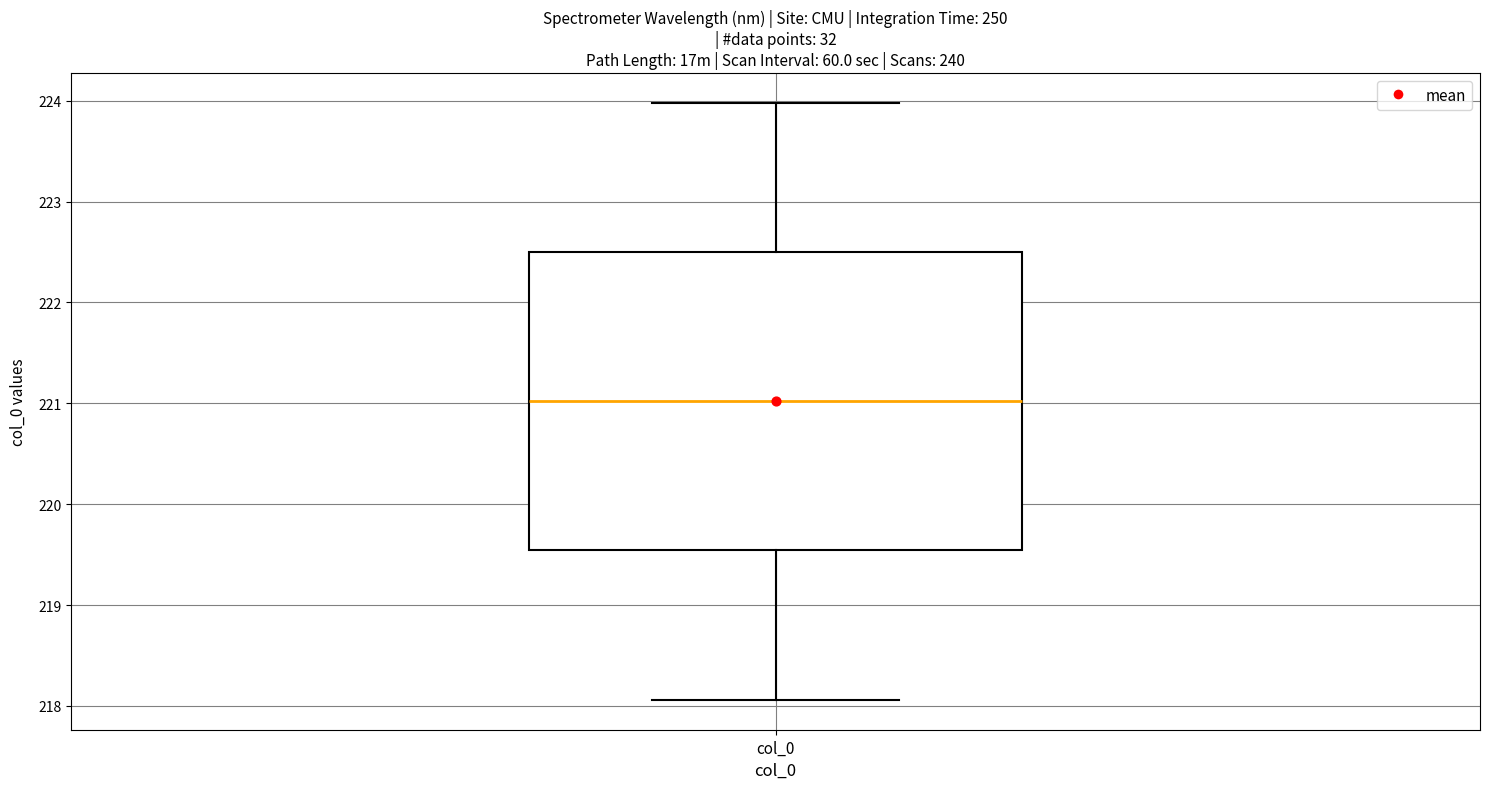

Read this box plot against the y-axis: the position of the median line, the range covered by the box, and the ends of both whiskers. The values are not printed on the chart, so give them approximately, as read against the axis.

median 221.0, box 219.5 to 222.5, whiskers 218.1 to 224.0